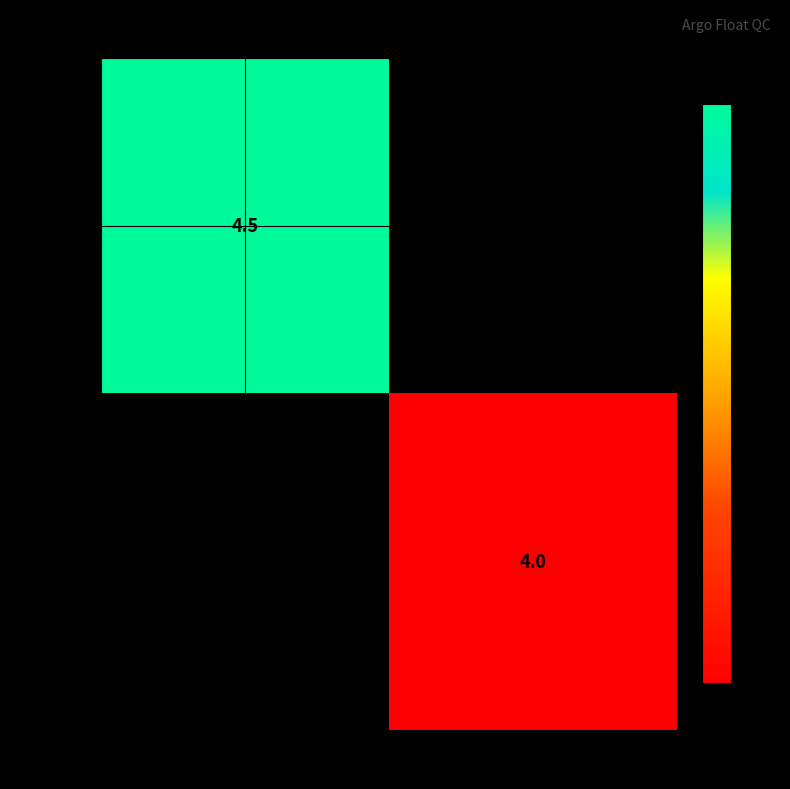

Is it true that 2902222 equals 4.5 at 246?

True